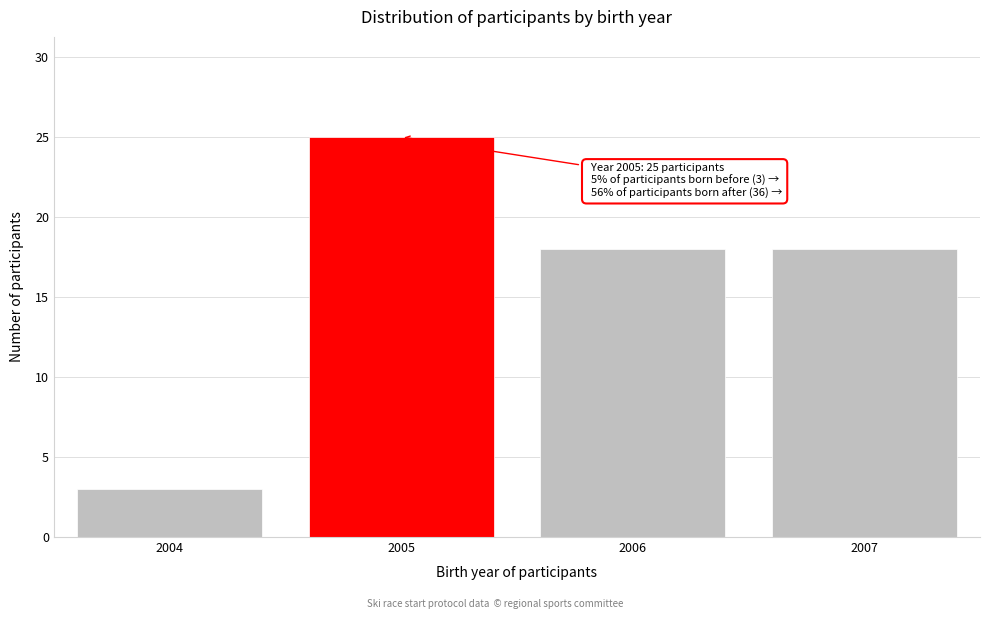

Reading left to right, extract all data points from this chart.

2004=3	2005=25	2006=18	2007=18